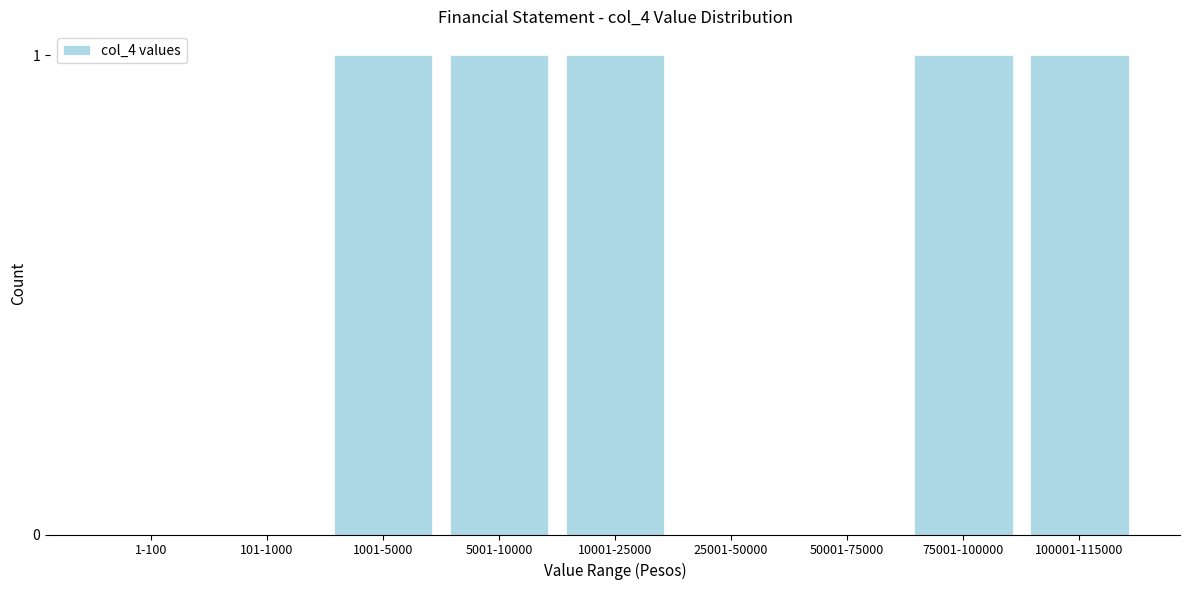

Reading right to left, list all the values displayed in this chart.

100001-115000=1	75001-100000=1	50001-75000=0	25001-50000=0	10001-25000=1	5001-10000=1	1001-5000=1	101-1000=0	1-100=0